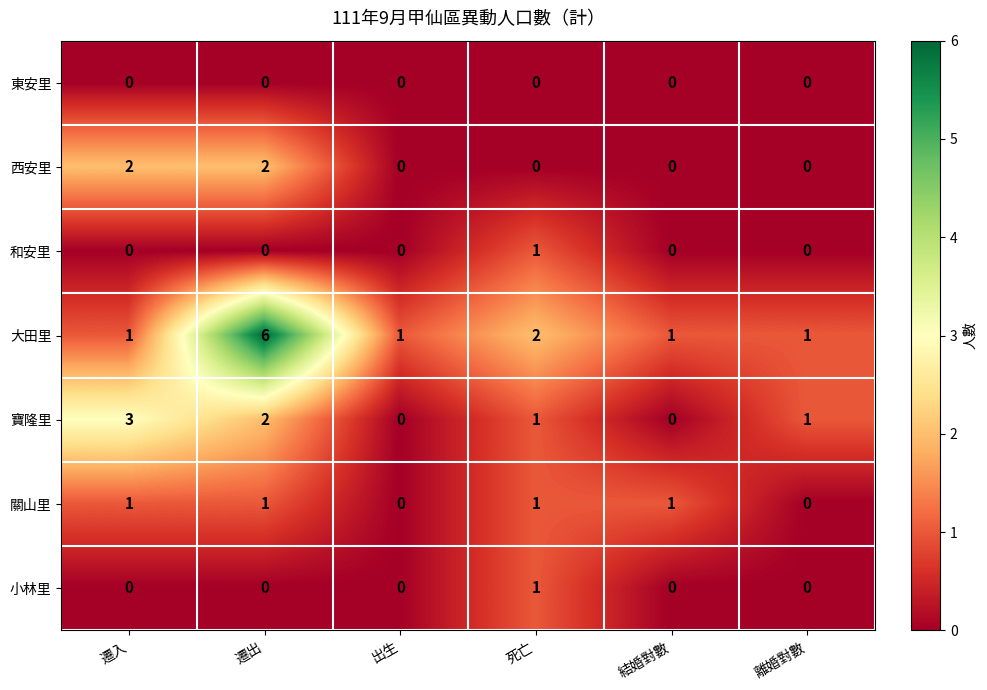

What is the sum of all 關山里 values?

4